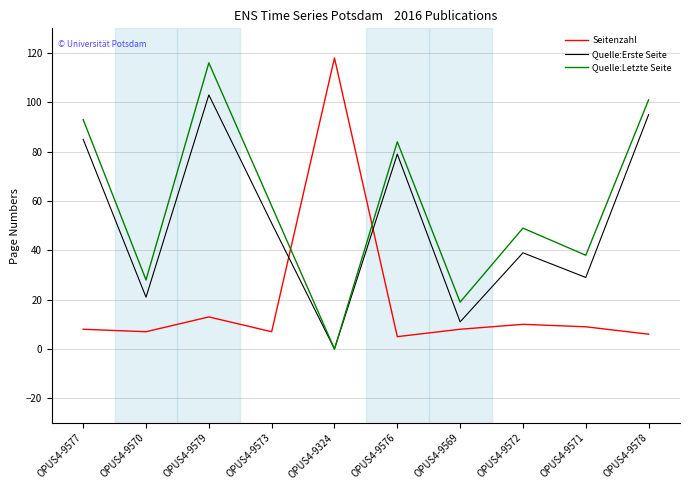

Rank the series by their average value, from highest to lowest.

Quelle:Letzte Seite, Quelle:Erste Seite, Seitenzahl